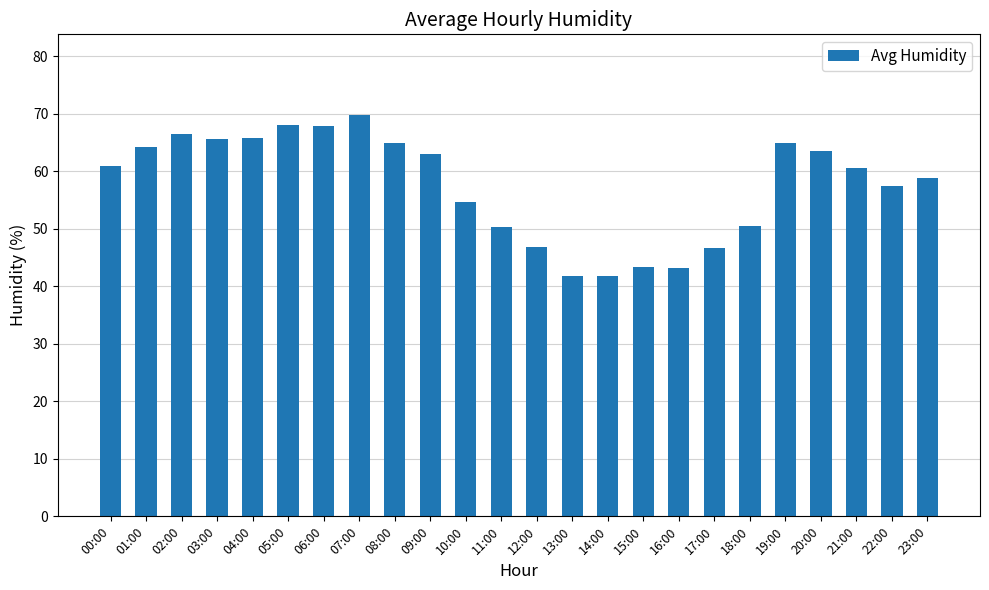

The value at 00:00 is 12.7. True or false?

False